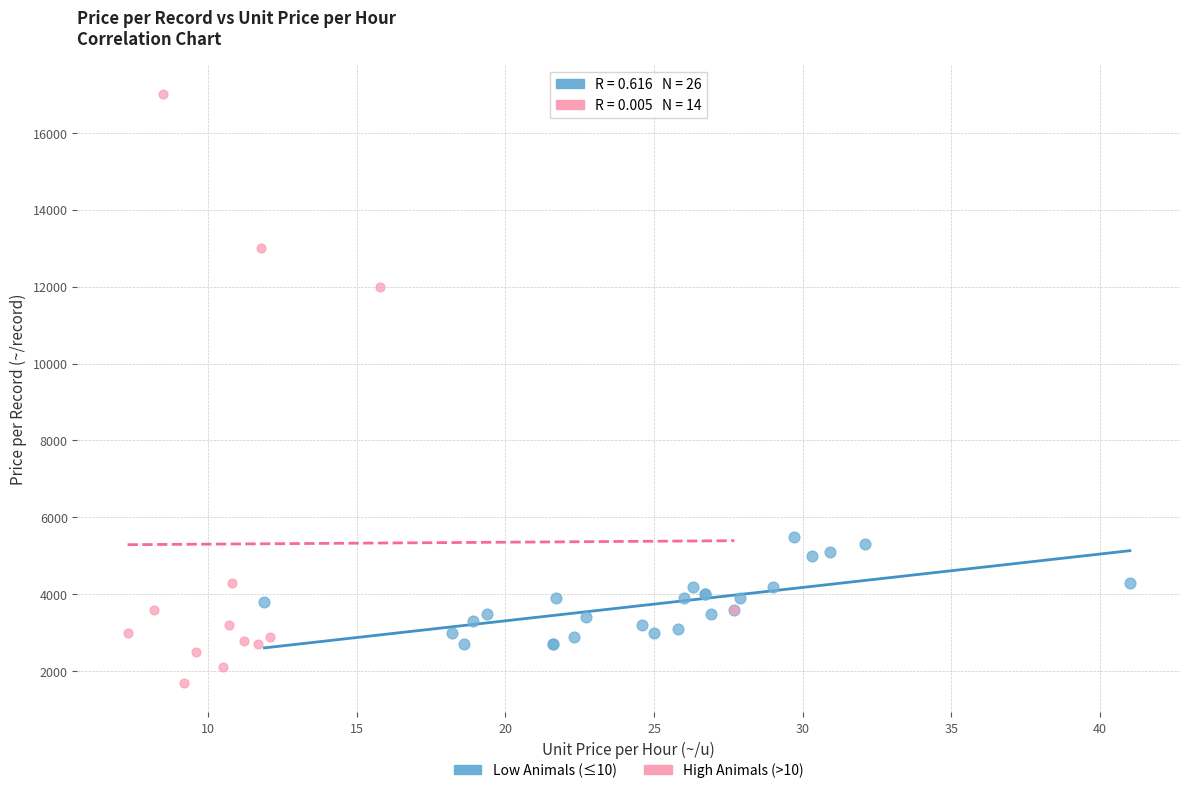

What are all the series names shown in the legend?

Low Animals (≤10), High Animals (>10)